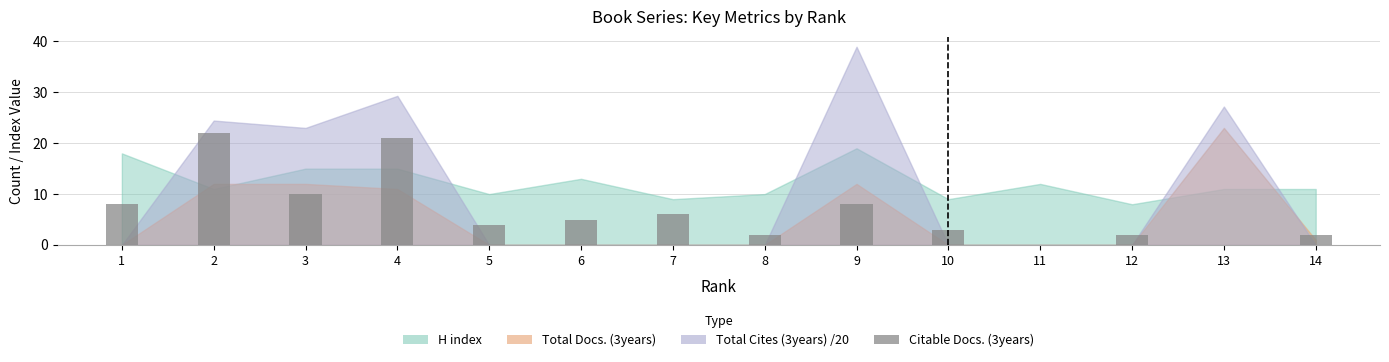

Where is the data nearest to the value 11?

3